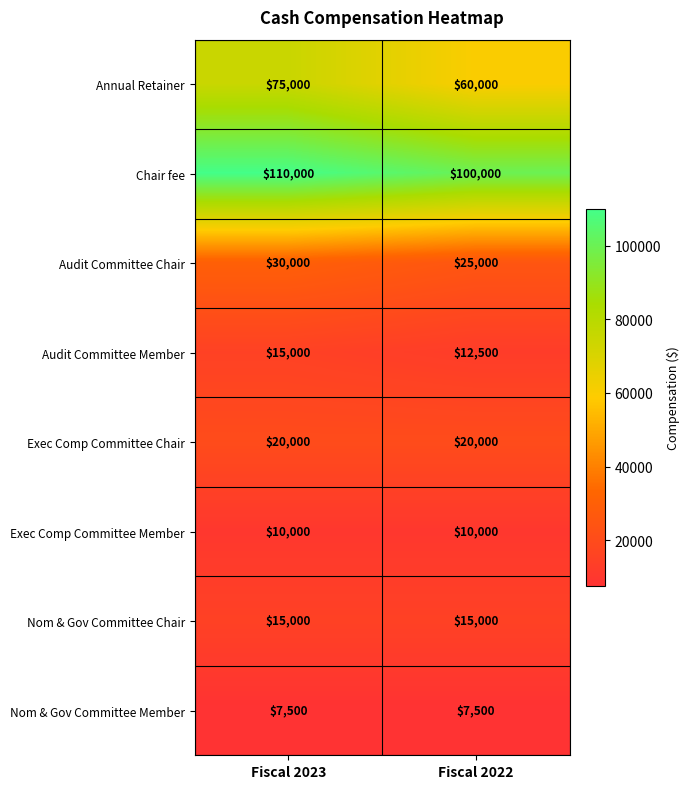

Count the number of data series in this chart.

8